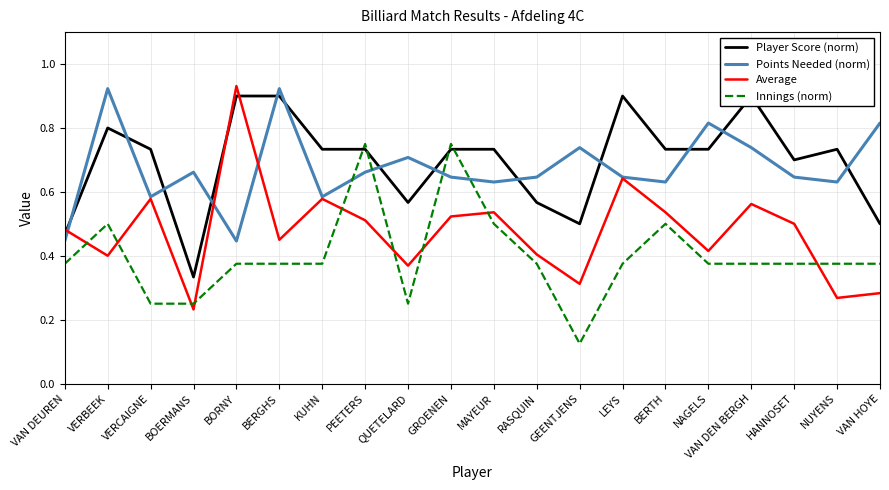

True or false: Player Score (norm) and Innings (norm) intersect in this chart.

True